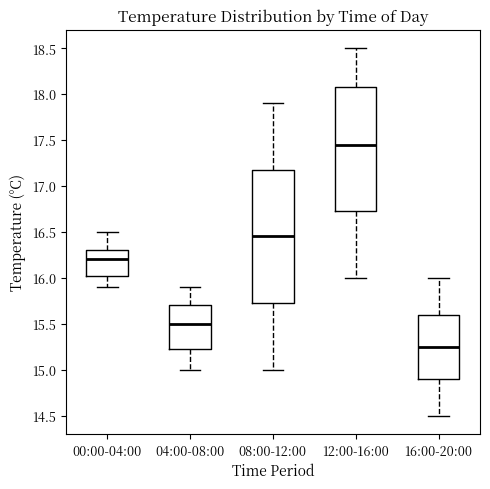

Reading left to right, transcribe this box plot: for each box, give where its median line is, the range the box spans, and where its two whiskers end, as read against the y-axis. The values are not printed on the chart, so give them approximately, as read against the axis.

00:00-04:00: median 16.20, box 16.05 to 16.30, whiskers 15.90 to 16.50
04:00-08:00: median 15.50, box 15.25 to 15.70, whiskers 15.00 to 15.90
08:00-12:00: median 16.45, box 15.75 to 17.20, whiskers 15.00 to 17.90
12:00-16:00: median 17.45, box 16.75 to 18.10, whiskers 16.00 to 18.50
16:00-20:00: median 15.25, box 14.90 to 15.60, whiskers 14.50 to 16.00